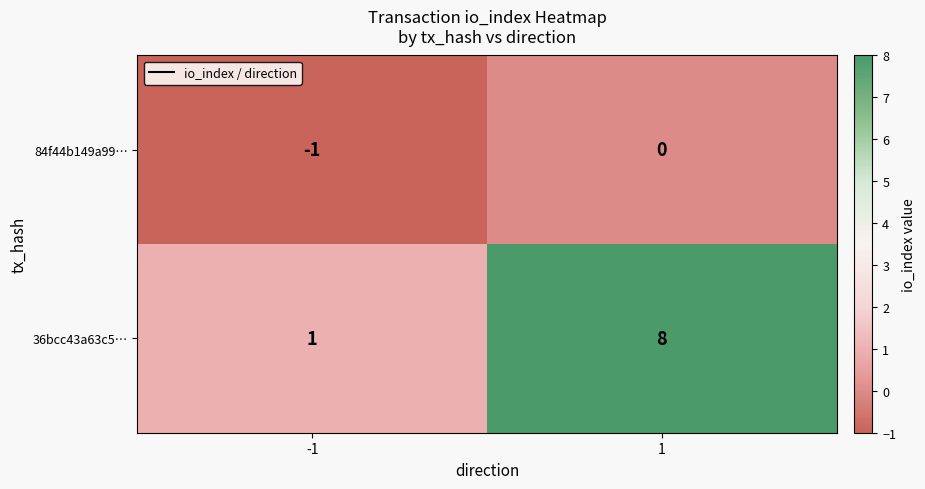

Rank the series by their average value, from lowest to highest.

84f44b149a99…, 36bcc43a63c5…